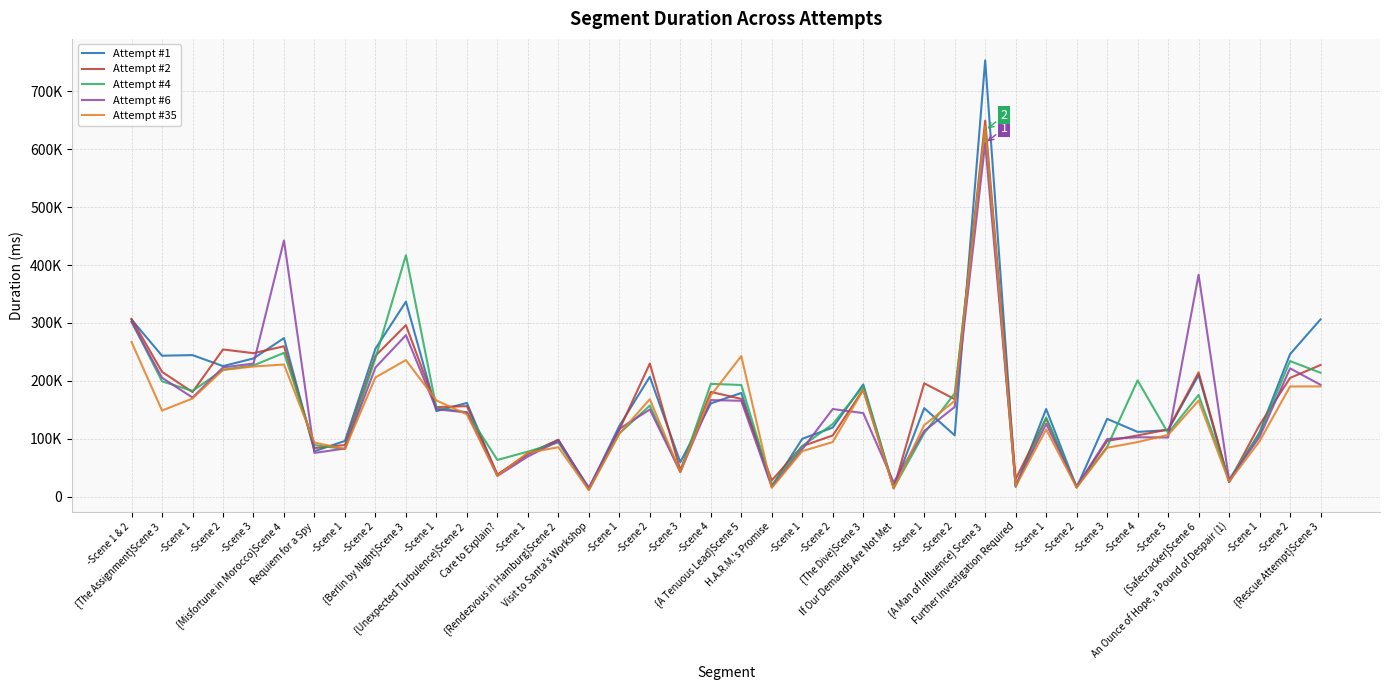

Is this an area chart (filled region under the line)?

No